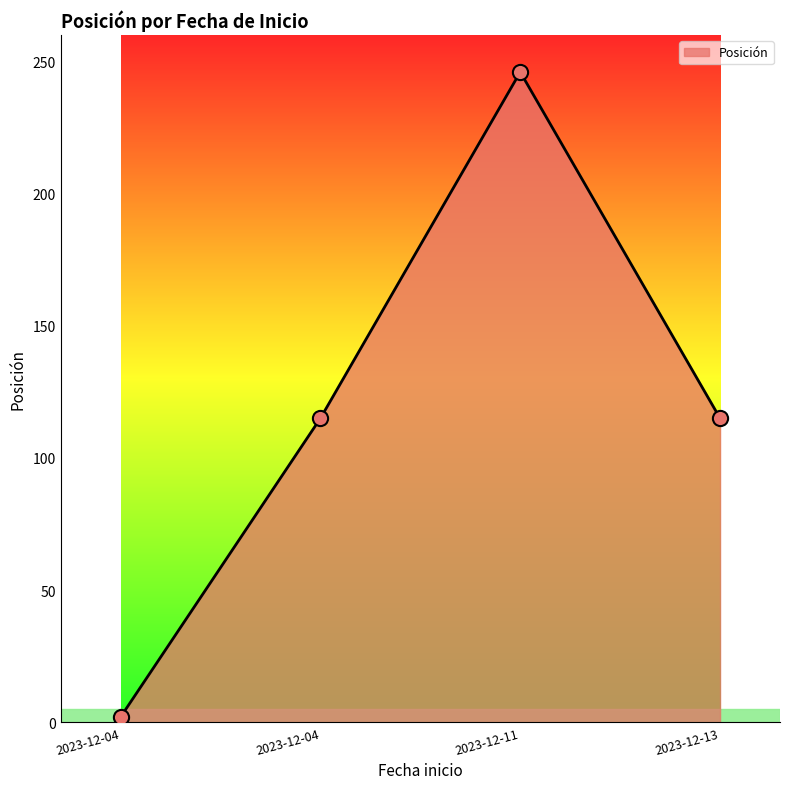

What is the change in value from 2023-12-11 to 2023-12-13?

-131